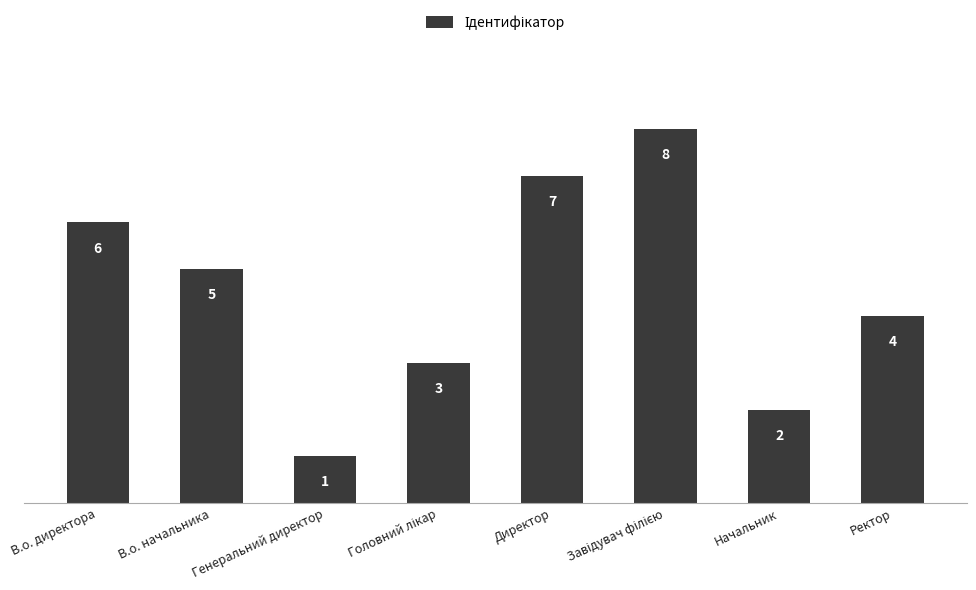

How many bars are there in total?

8